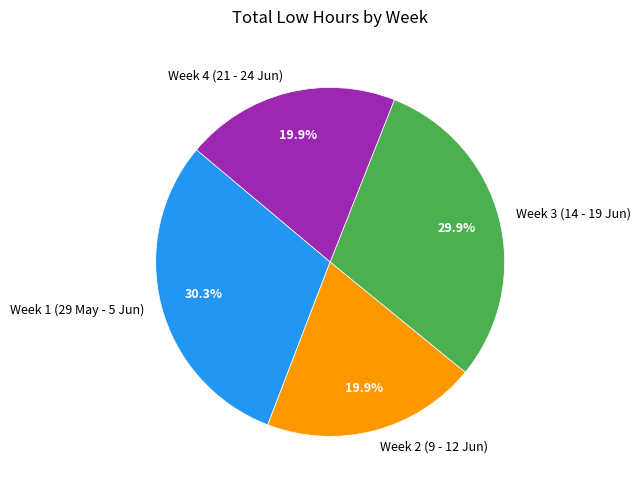

Is there any slice that represents more than half of the pie?

No